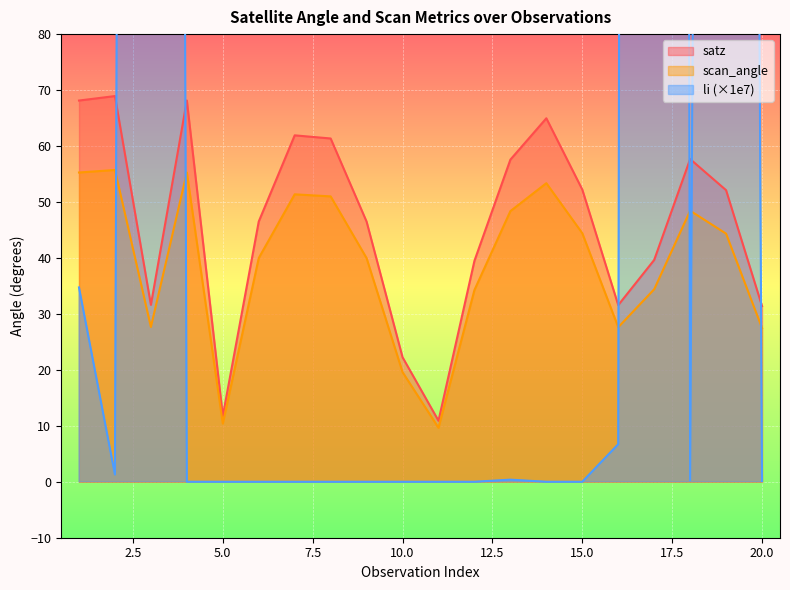

Where is the first local minimum for scan_angle?

3